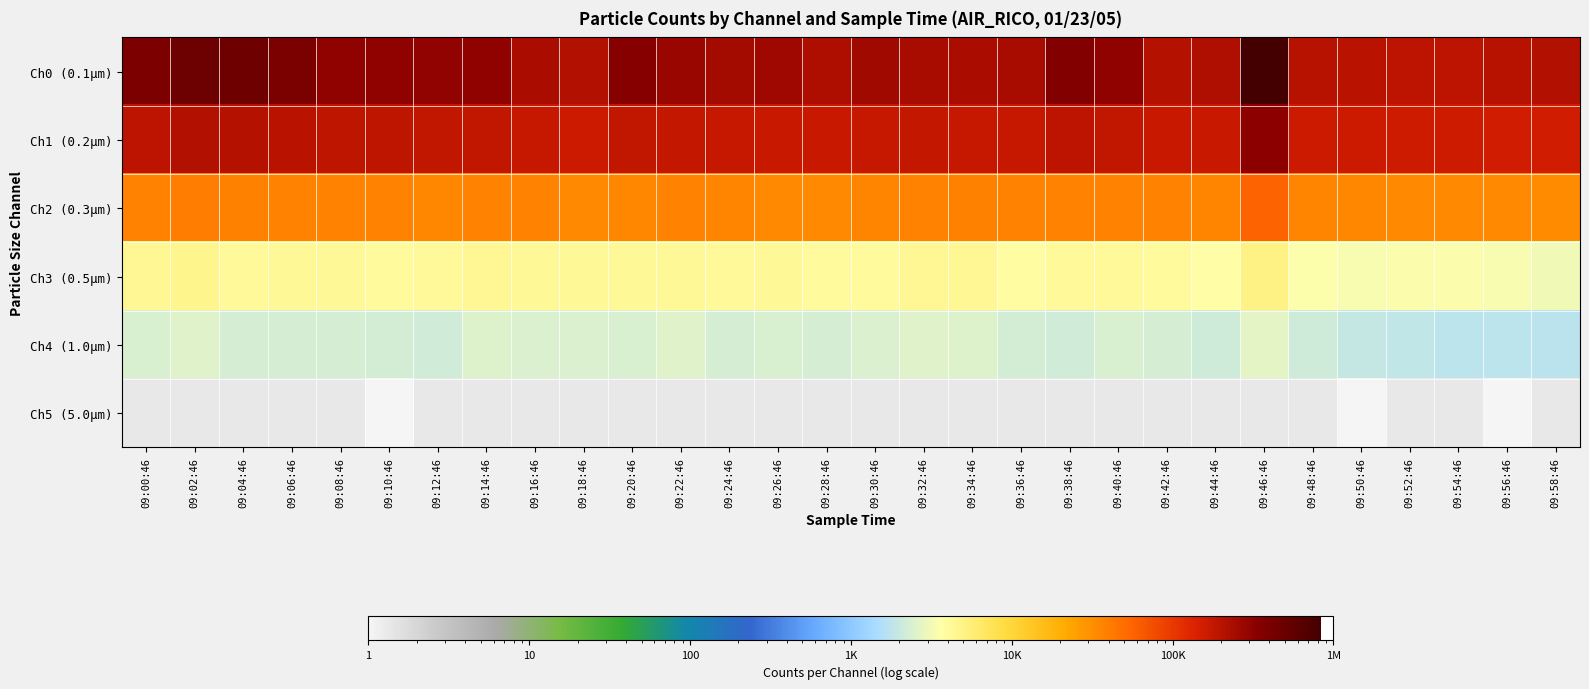

At which category is the sum across all series the highest?

09:46:46